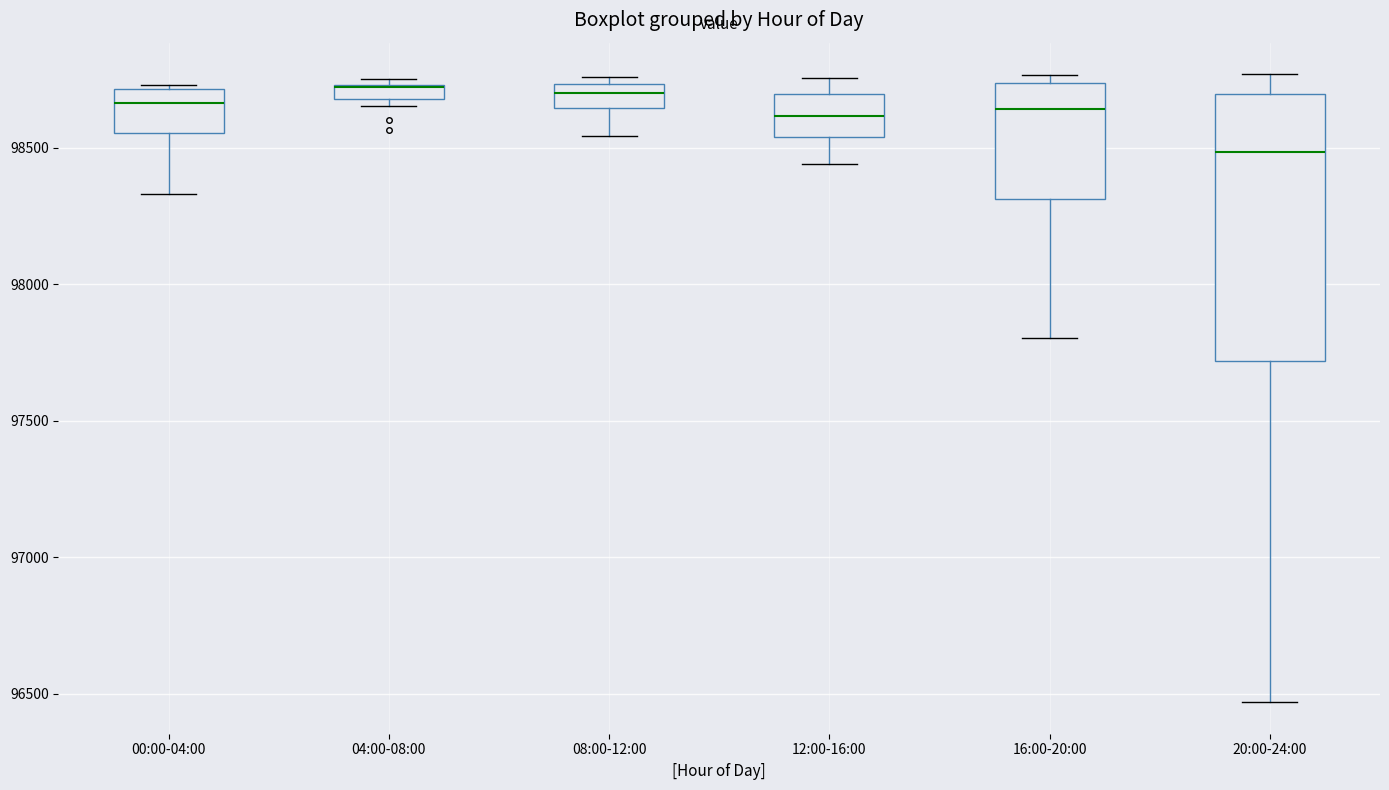

Comparing the boxes themselves (not the whiskers), which one is the tallest?

20:00-24:00